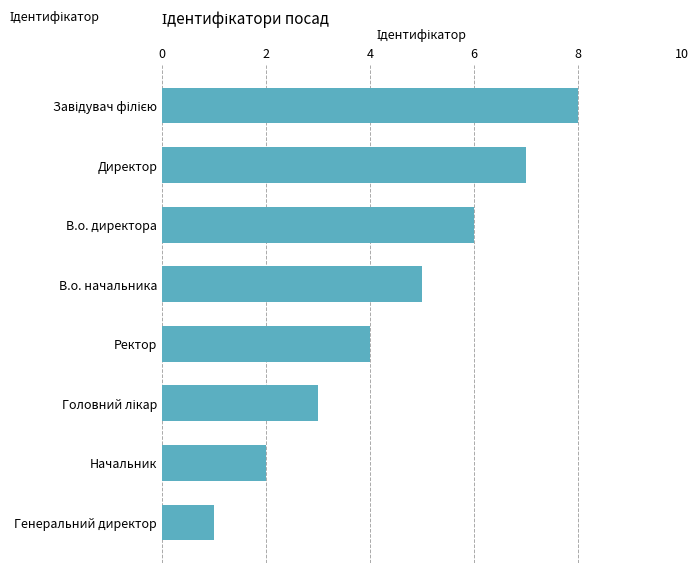

Does the chart contain any negative values?

No